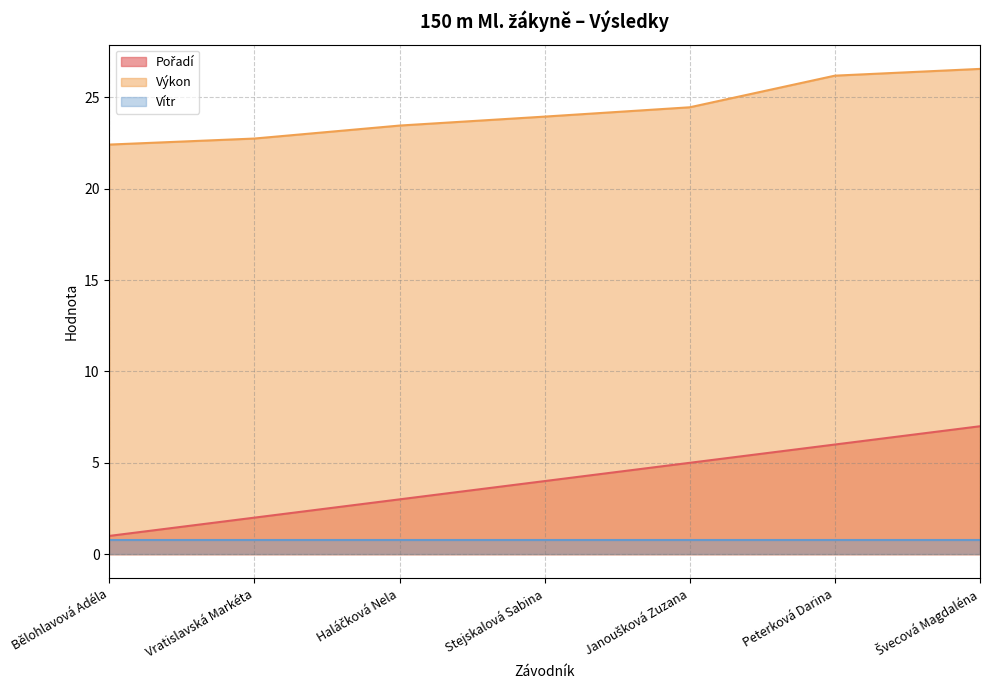

What is the difference between the maximum and minimum values in the Výkon series?

4.1